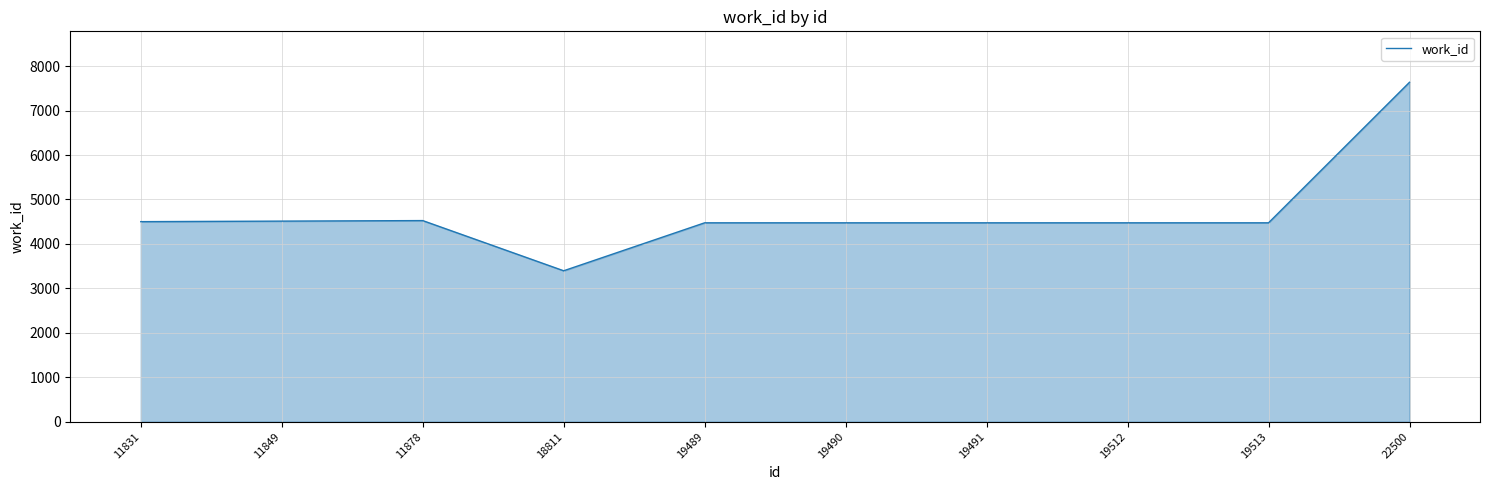

Read the value at 19490.

4475